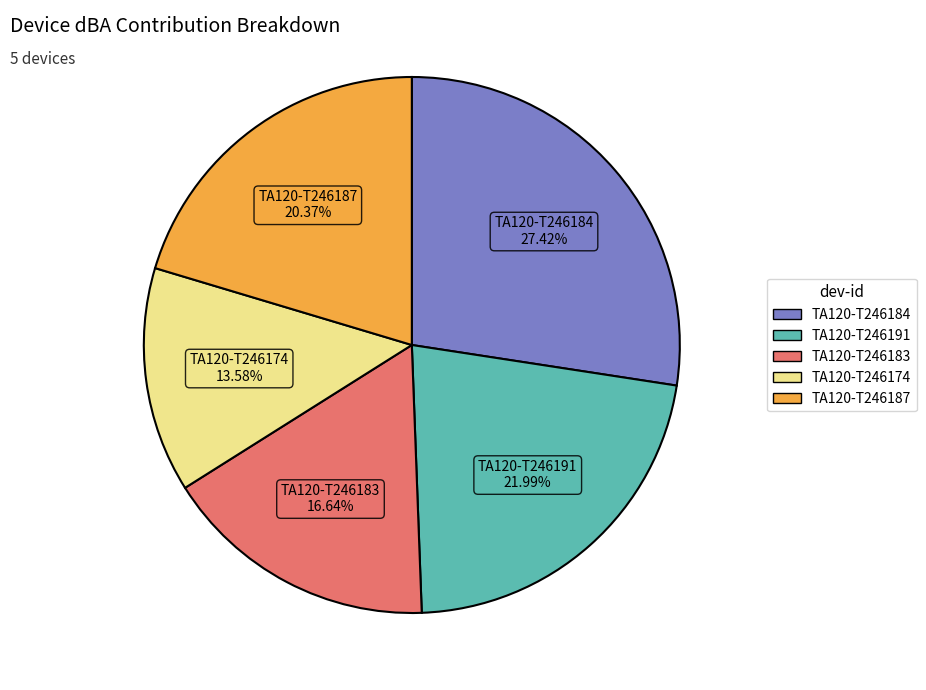

Which slice is the largest?

TA120-T246184